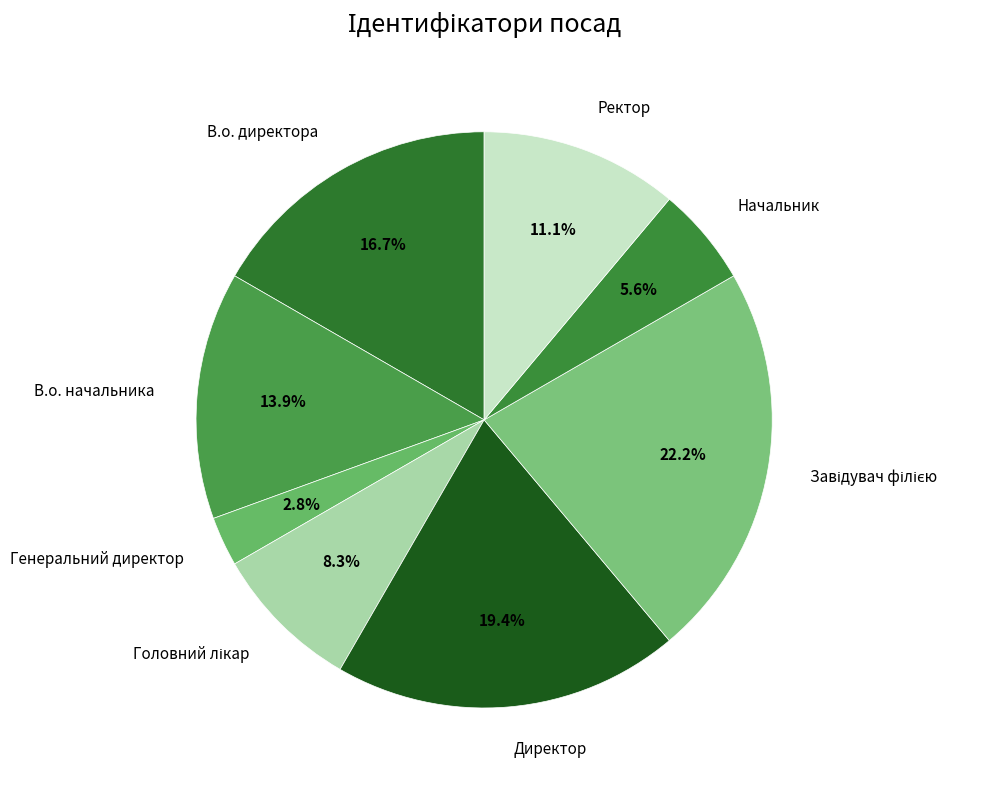

To the nearest percent, what is the average slice percentage?

12%